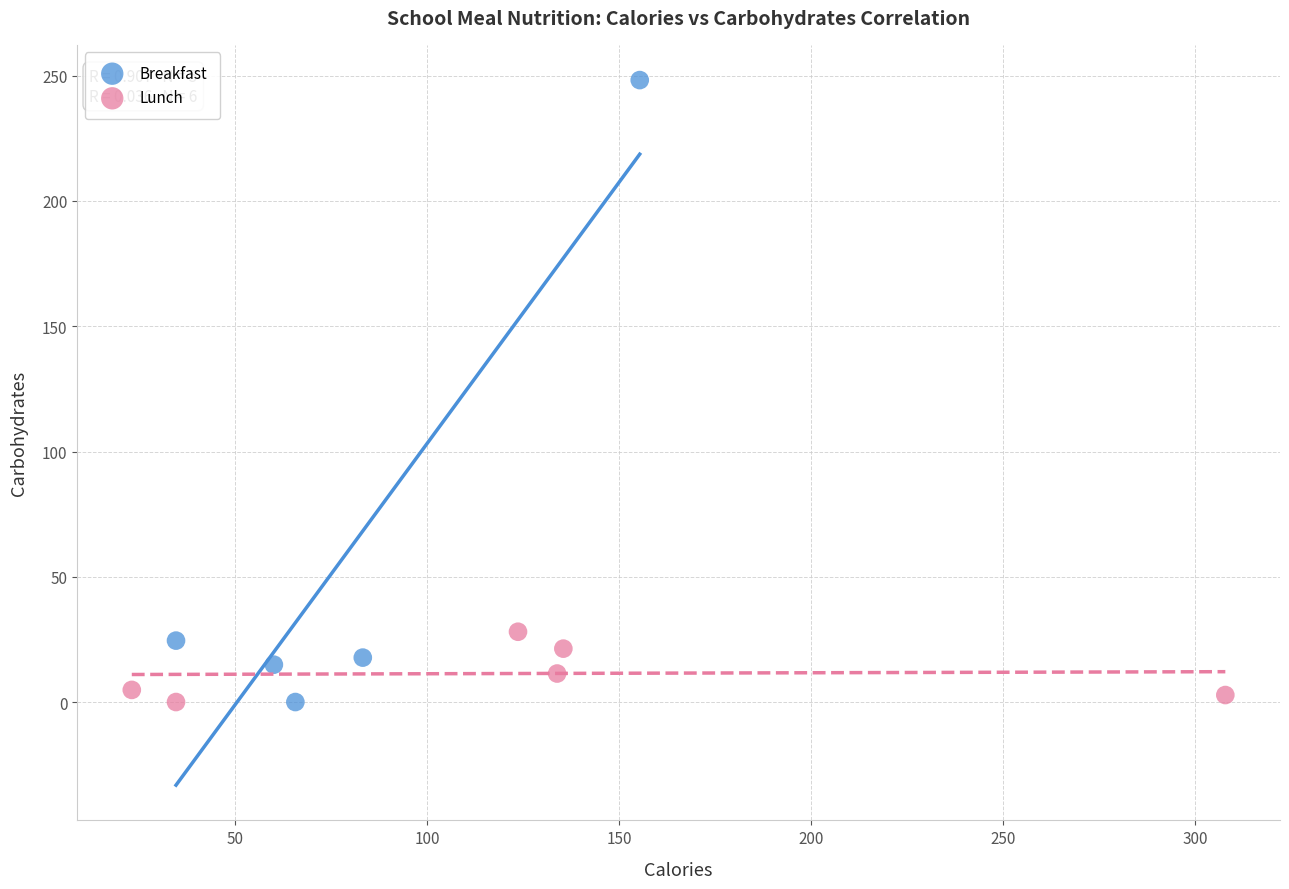

Which series contains the highest Y value?

Breakfast